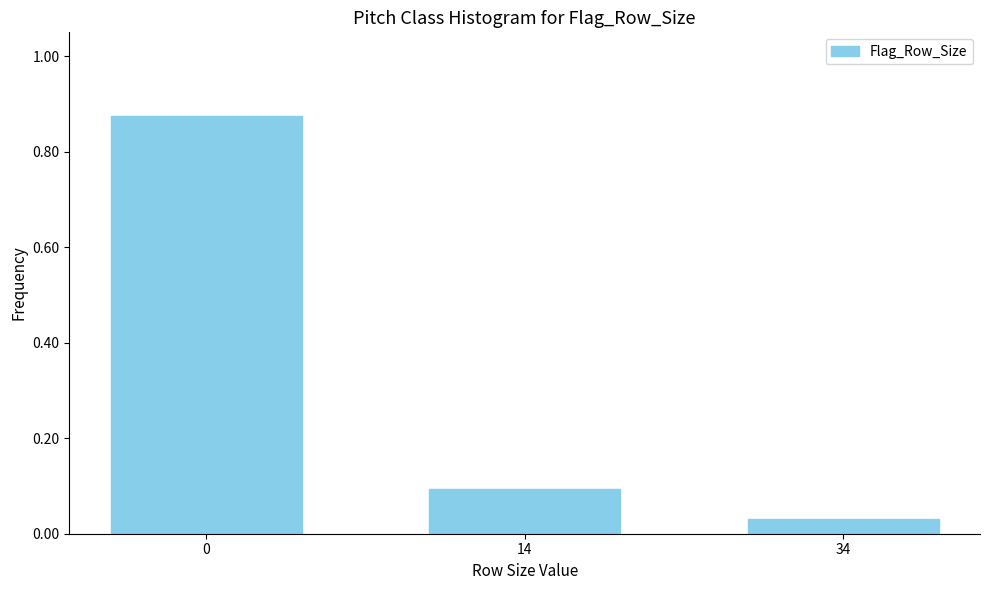

At which category does the chart reach its minimum across all series?

34